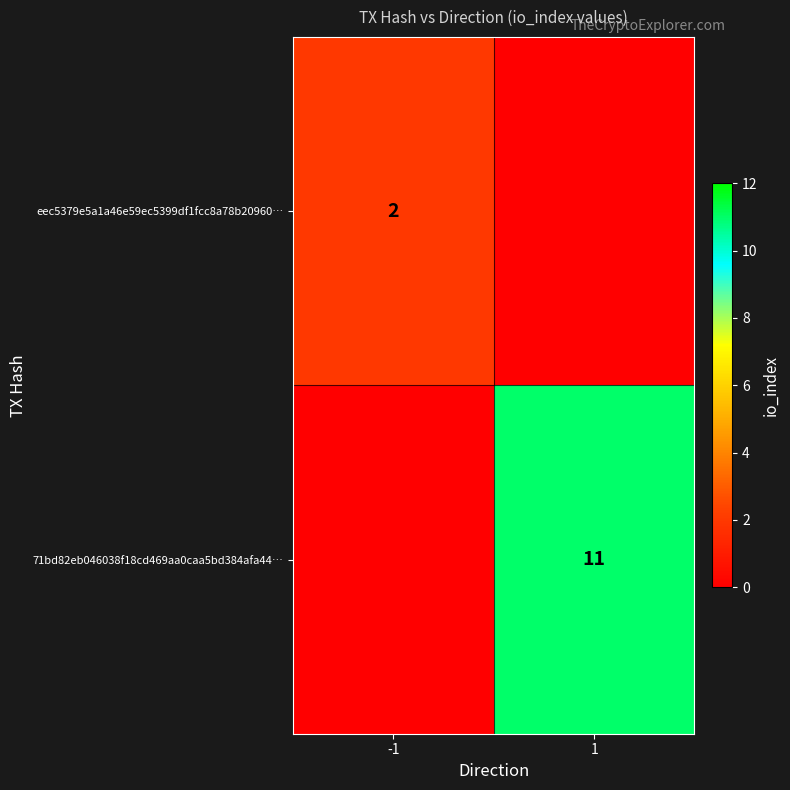

At which category is the sum across all series the highest?

1